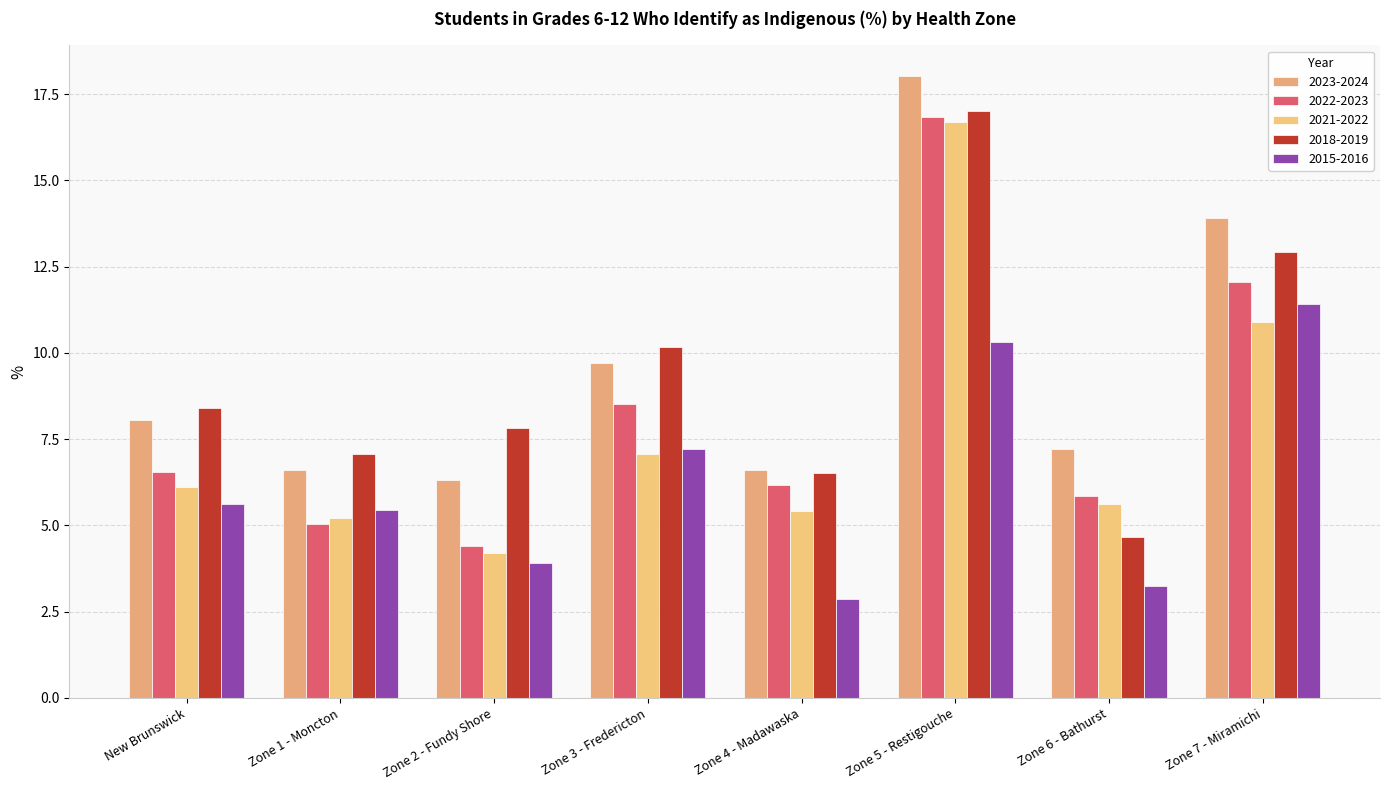

How many values in the 2023-2024 series exceed 8?

4